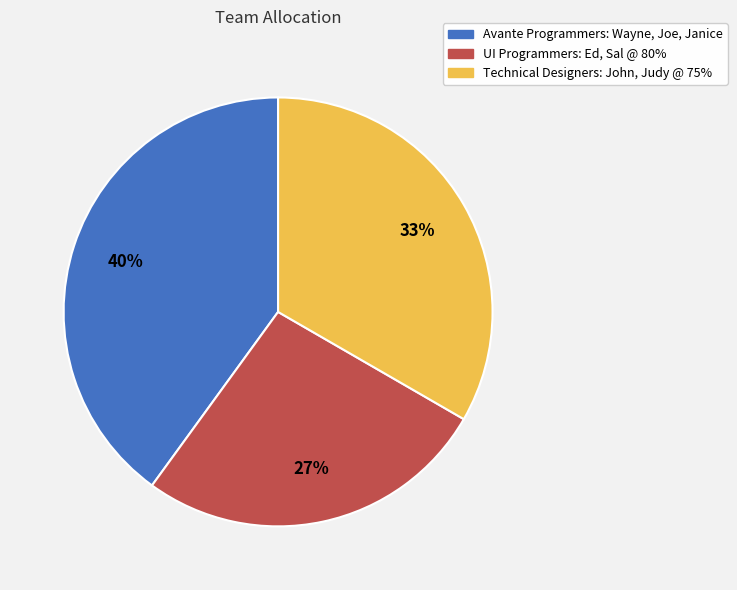

Is the sum of Avante Programmers: Wayne, Joe, Janice and UI Programmers: Ed, Sal @ 80% greater than half?

Yes